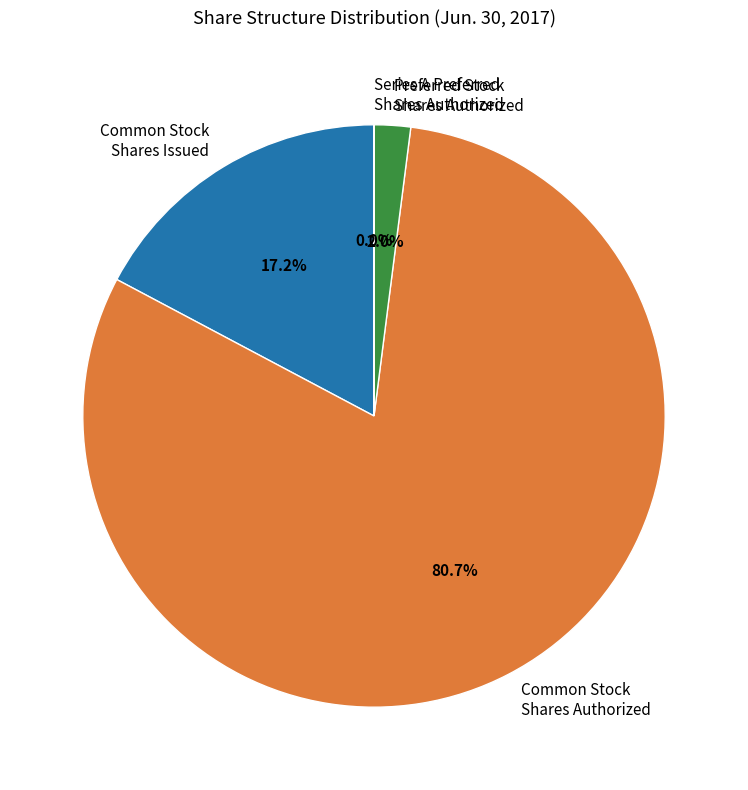

Which has a higher value, Common Stock Shares Authorized or Common Stock Shares Issued?

Common Stock Shares Authorized